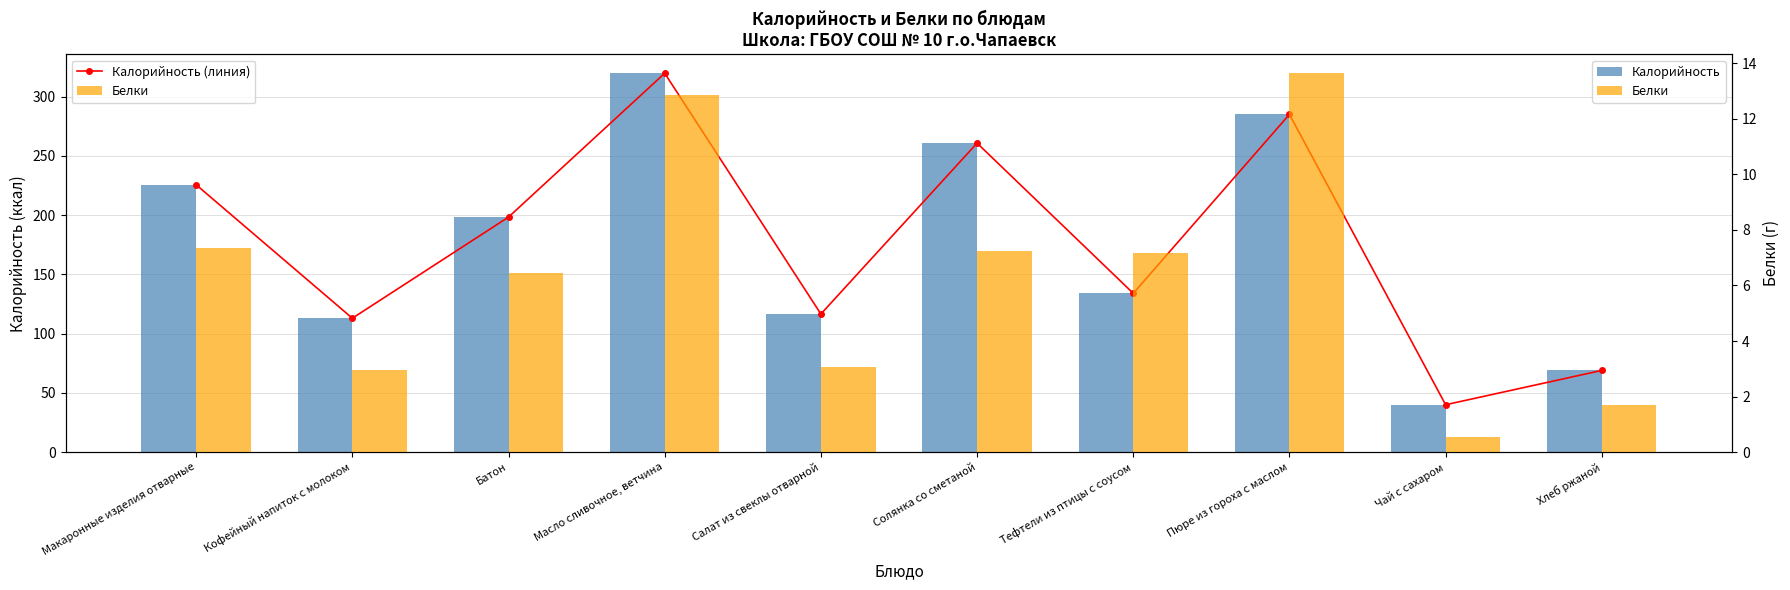

What is the total value across all series at Чай с сахаром?

80.5